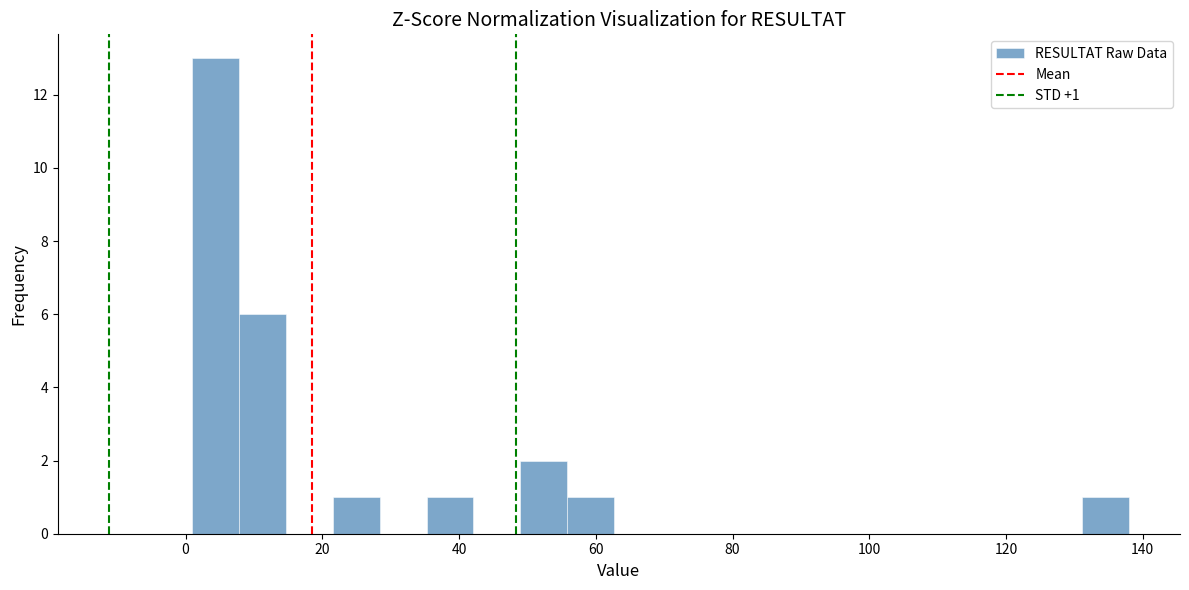

Around what value on the x-axis is the tallest bar? Give the approximate position of its centre, as read against the axis.

4